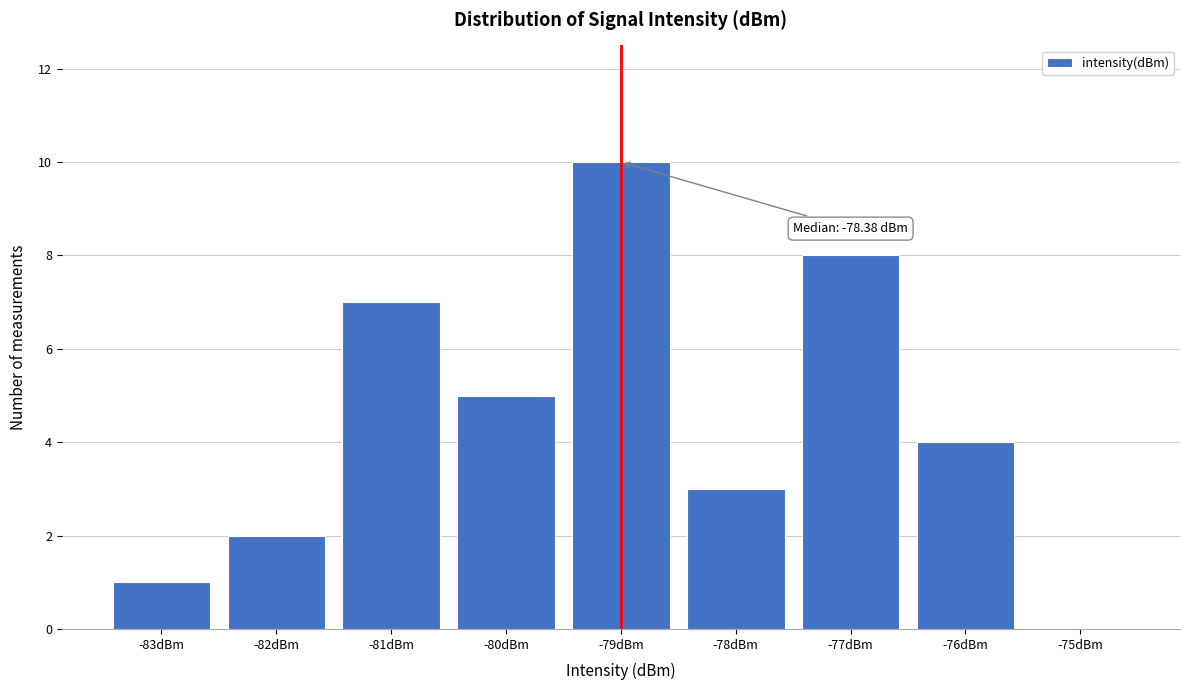

Reading left to right, extract all data points from this chart.

-83dBm=1	-82dBm=2	-81dBm=7	-80dBm=5	-79dBm=10	-78dBm=3	-77dBm=8	-76dBm=4	-75dBm=0